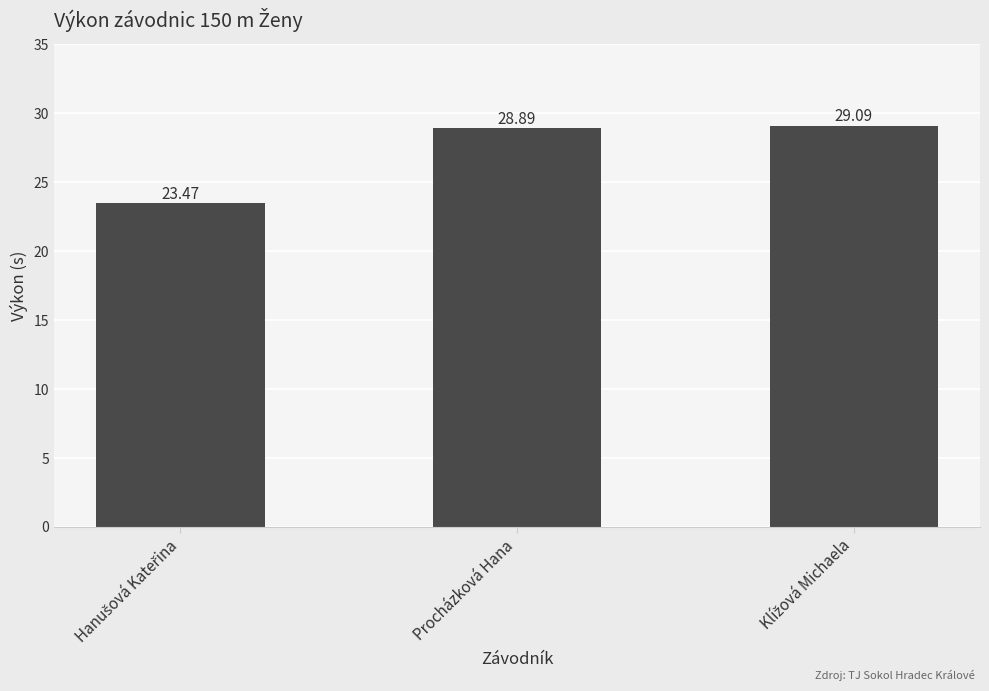

What is the difference between the second highest and minimum values?

5.4